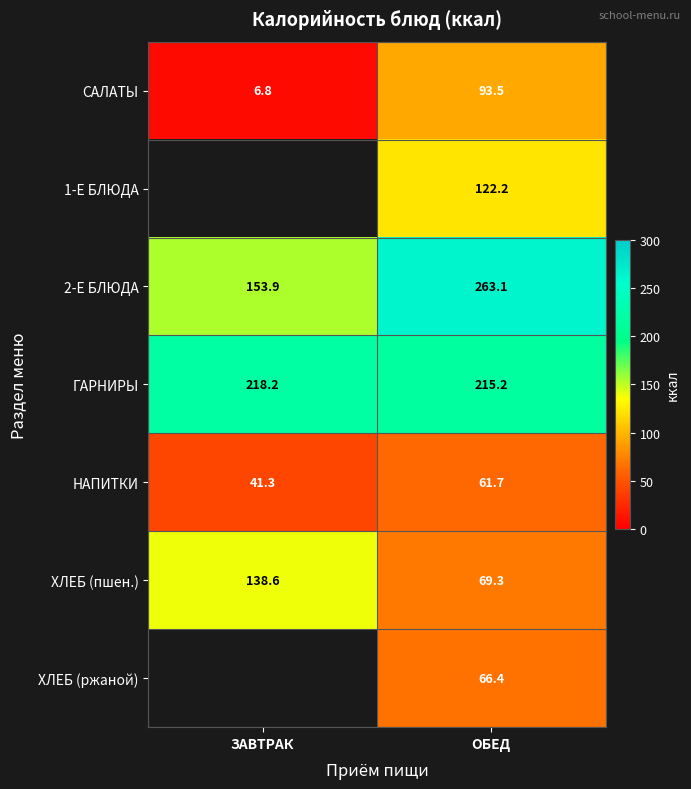

Which category has the highest value in the ГАРНИРЫ series?

ЗАВТРАК